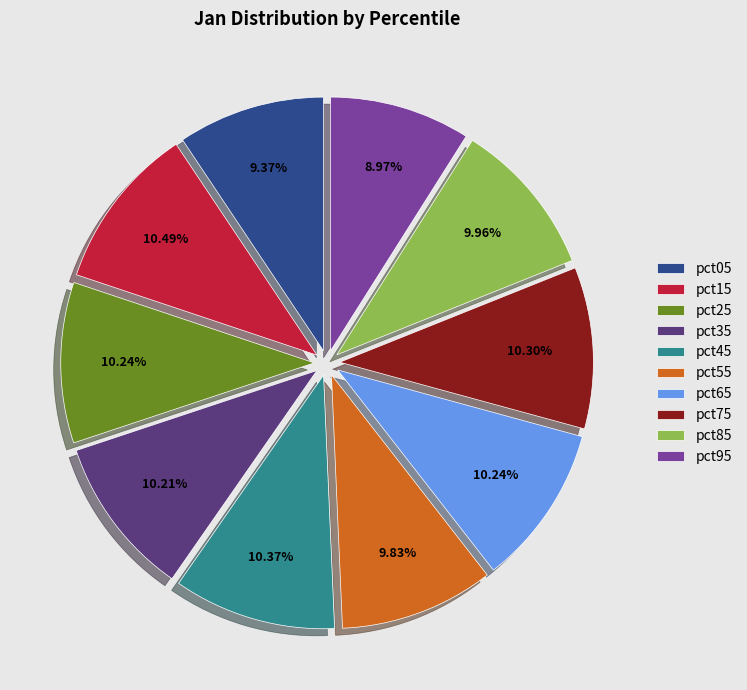

Which has a higher value, pct45 or pct95?

pct45